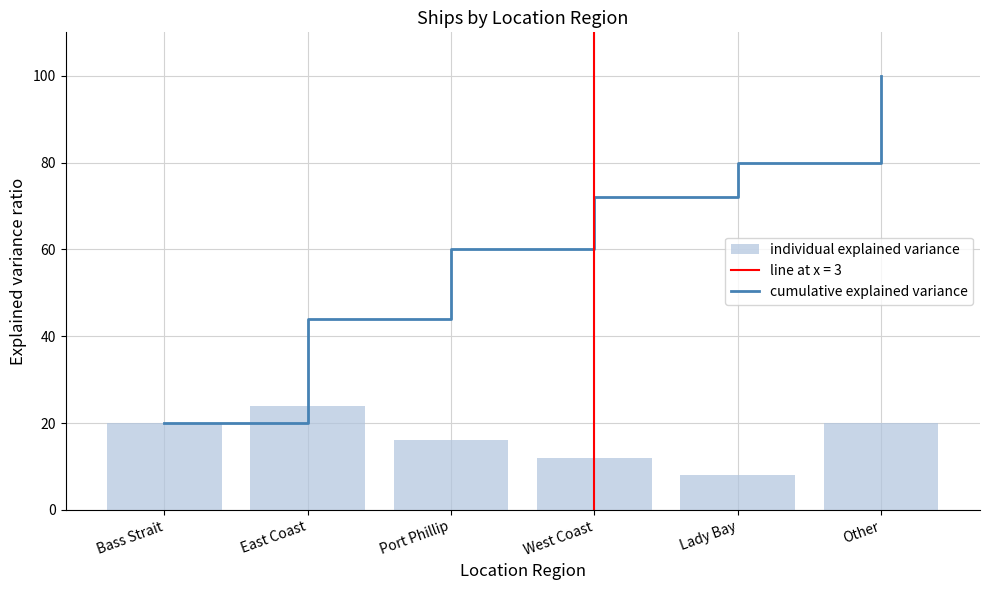

What is the value of the cumulative explained variance bar at the 5th from the left?

80